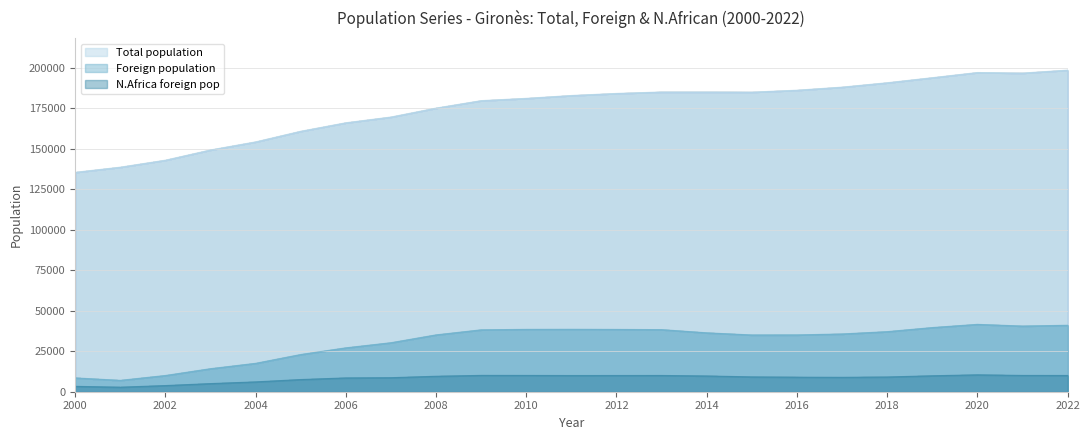

The value of Total population at 2022 is 54025. True or false?

False